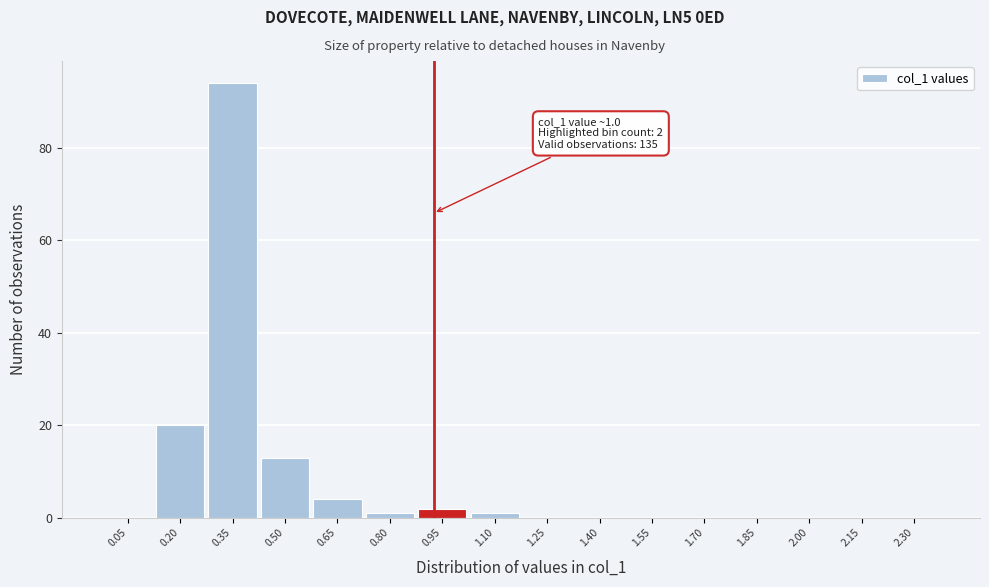

Reading left to right, extract all data points from this chart.

0.05=0	0.20=20	0.35=94	0.50=13	0.65=4	0.80=1	0.95=2	1.10=1	1.25=0	1.40=0	1.55=0	1.70=0	1.85=0	2.00=0	2.15=0	2.30=0